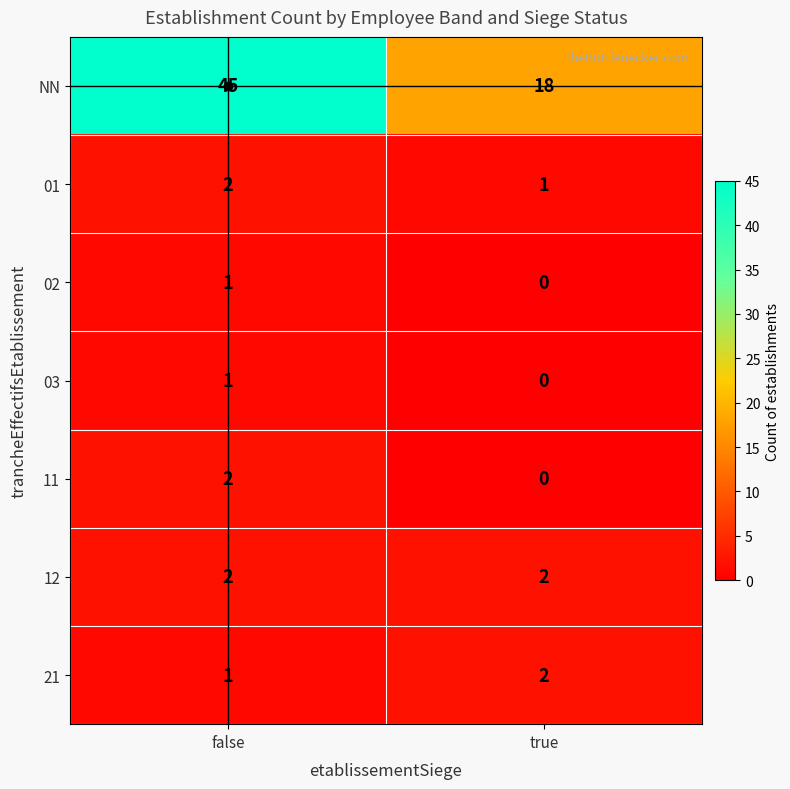

The value of 02 at false is 0. True or false?

False